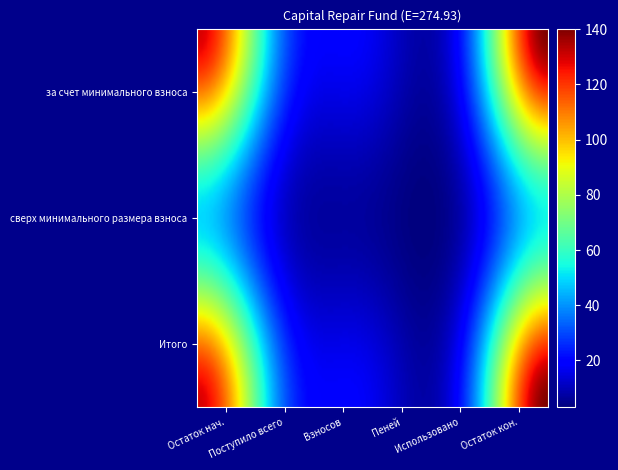

Which series has the largest range (max minus min)?

за счет минимального взноса